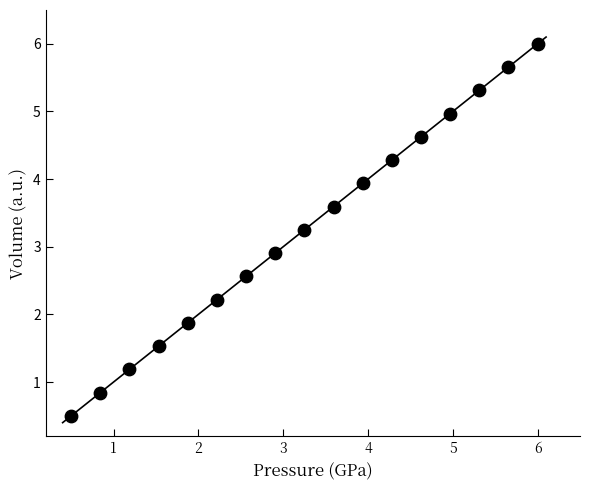

What Y value in the scatter plot is closest to 3?

2.9